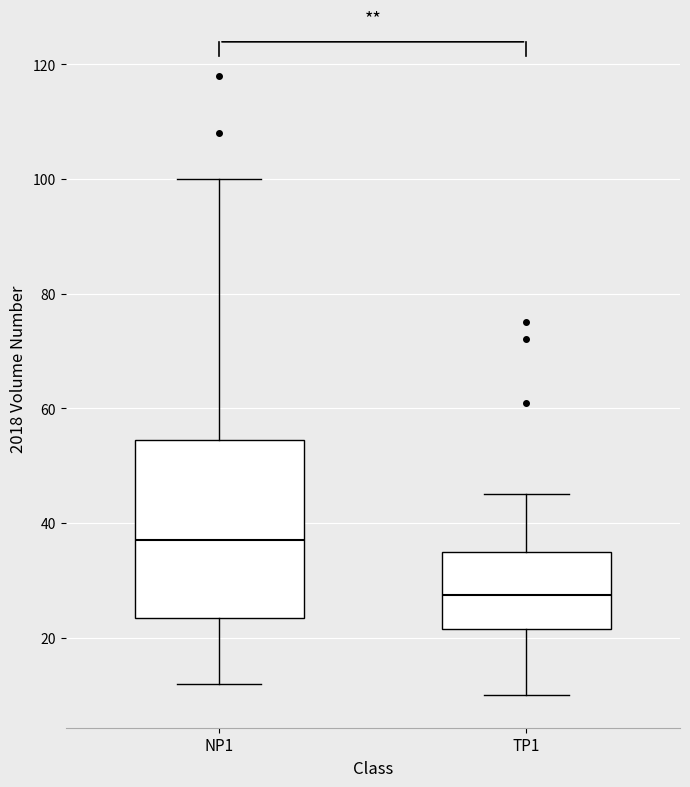

Reading left to right, read every box against the y-axis: the position of its median line, the range the box covers, and the ends of its whiskers. The values are not printed on the chart, so give them approximately, as read against the axis.

NP1: median 38, box 24 to 54, whiskers 12 to 100
TP1: median 28, box 22 to 36, whiskers 10 to 46